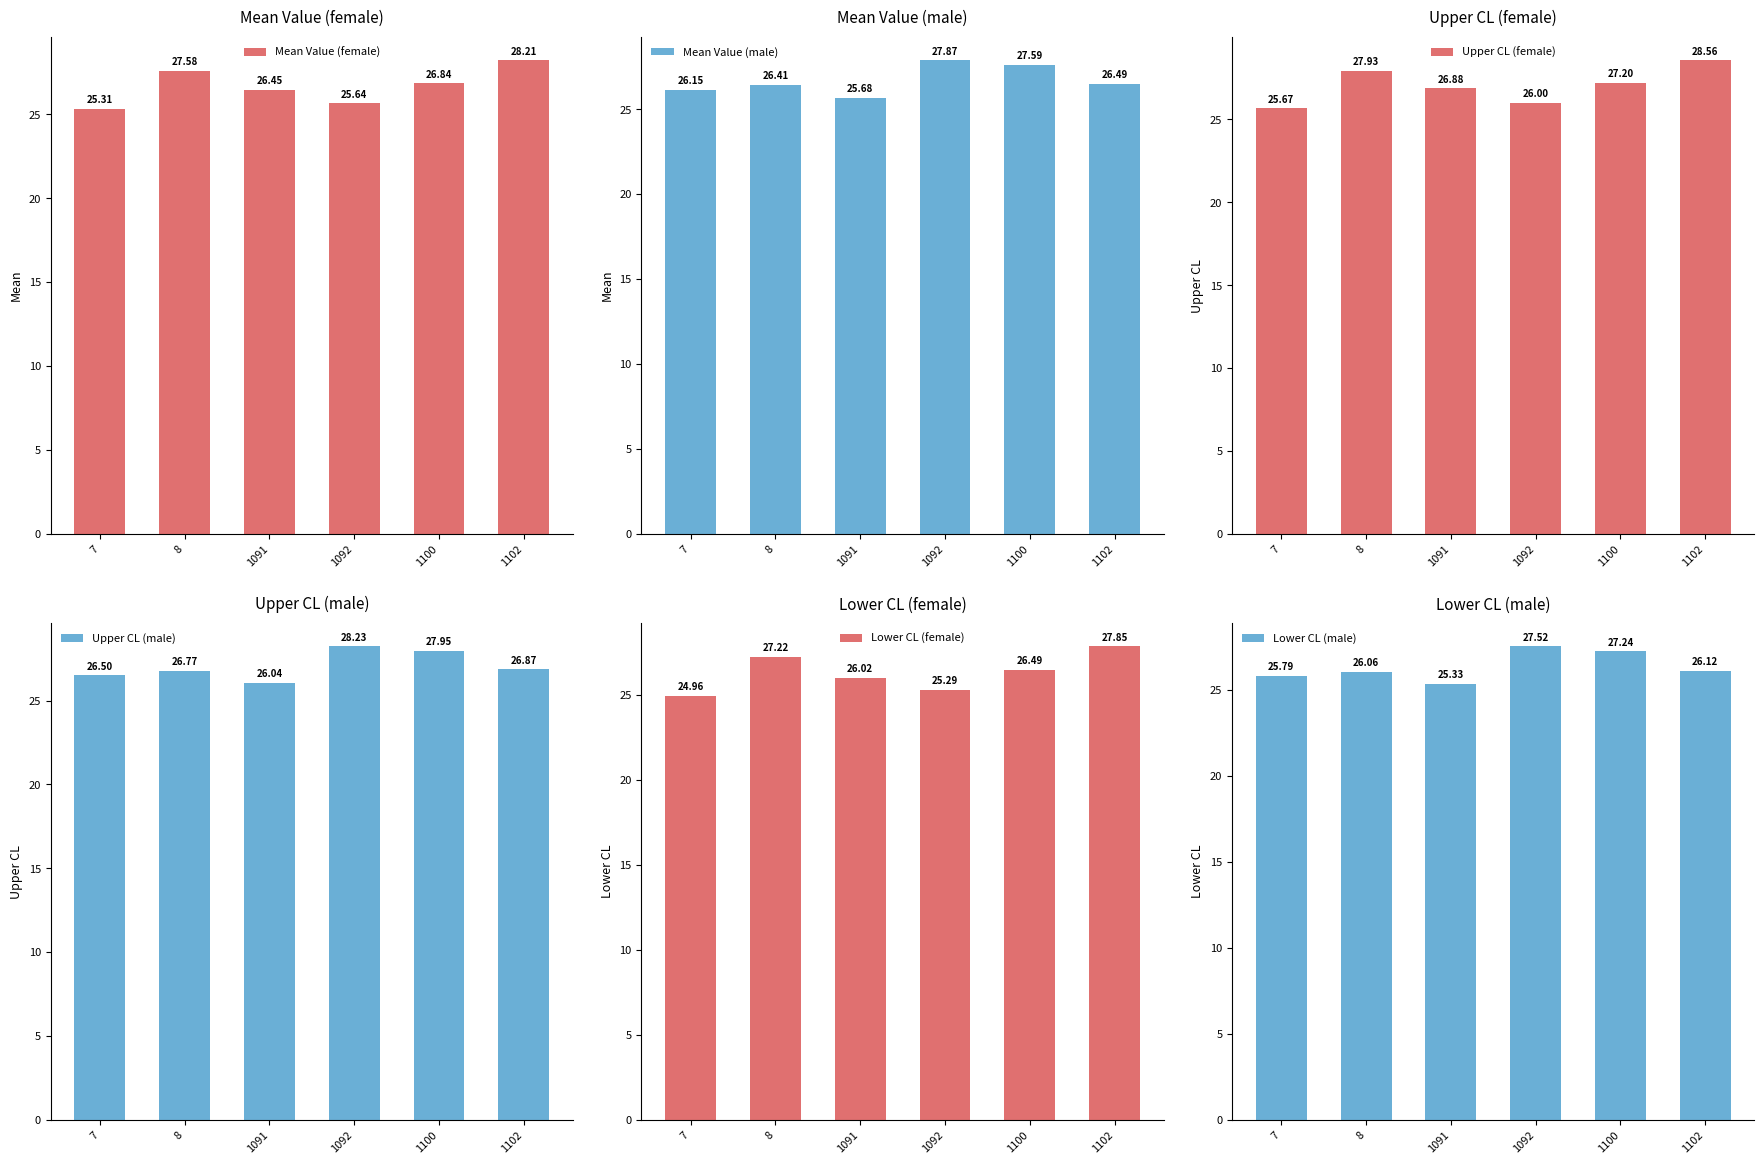

Is it true that Lower CL (female) equals 44.7 at 1100?

False